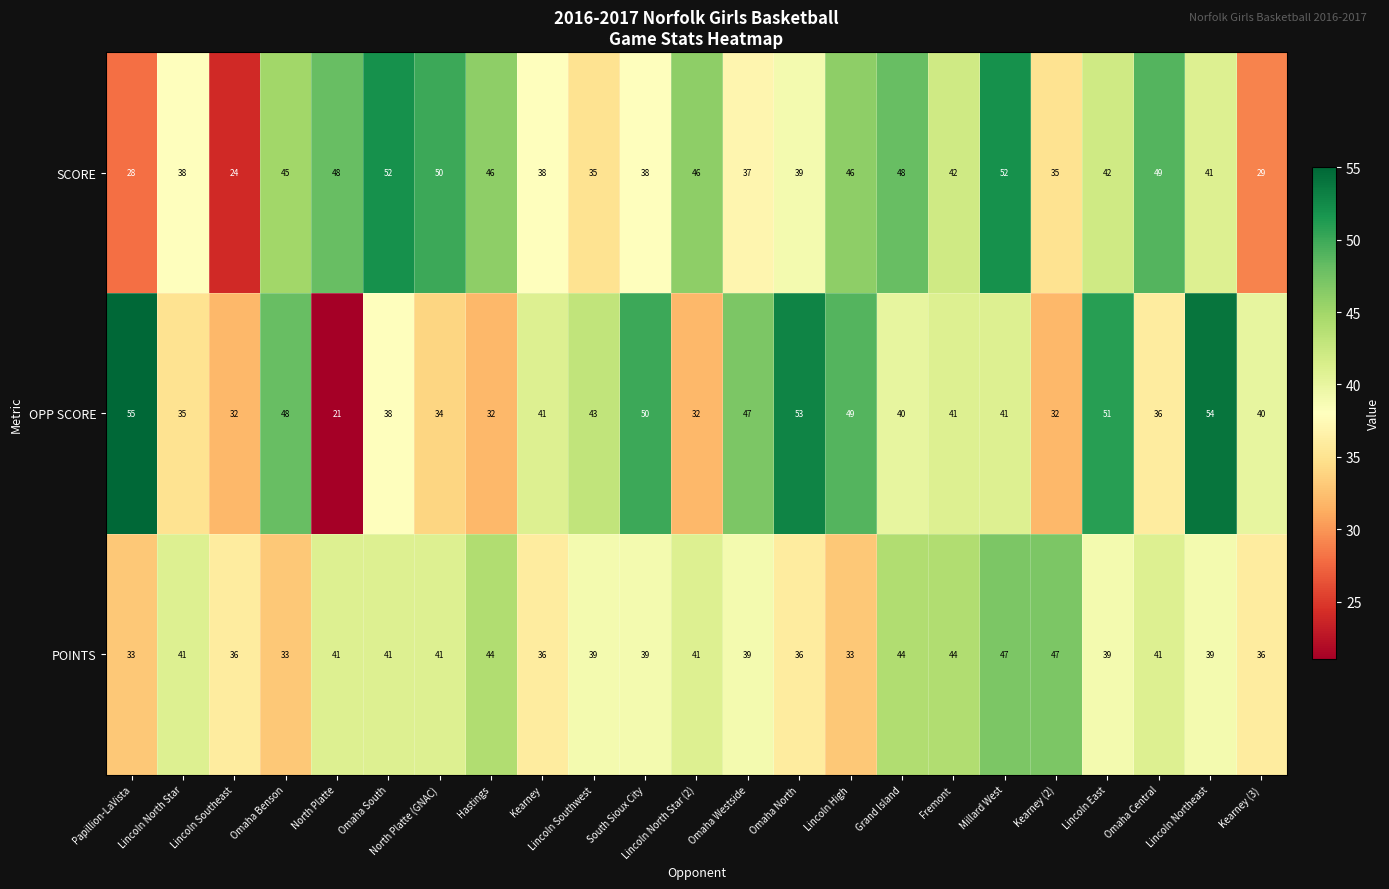

What is the total value across all series at Lincoln Southeast?

92